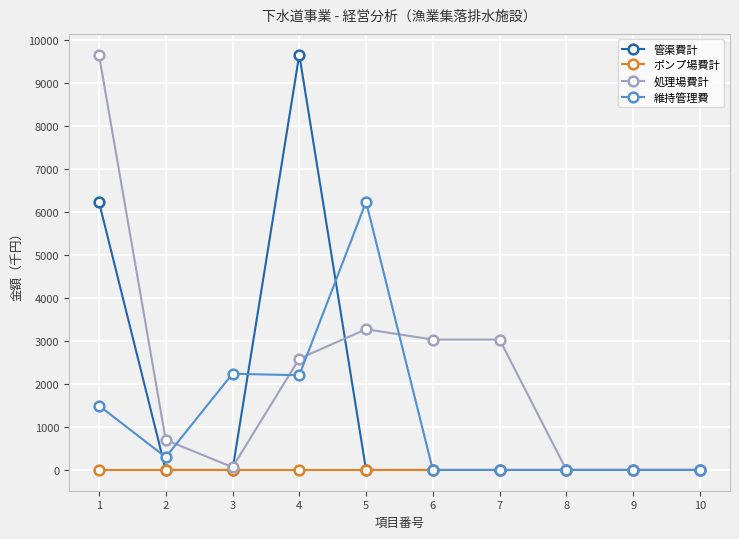

Rank the series by their average value, from lowest to highest.

ポンプ場費計, 維持管理費, 管渠費計, 処理場費計